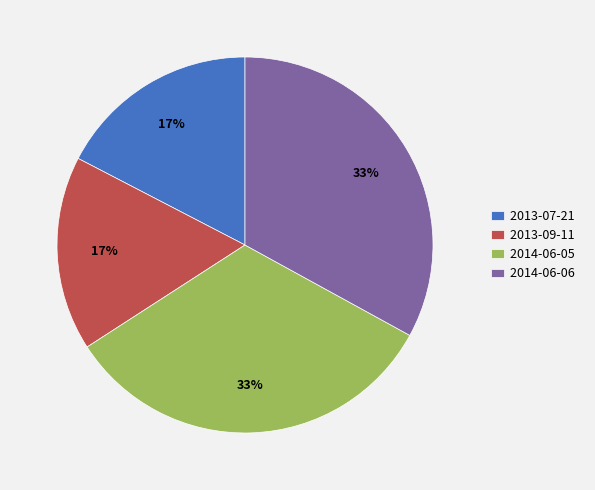

To the nearest percent, what is the combined percentage of 2013-07-21 and 2013-09-11?

34%